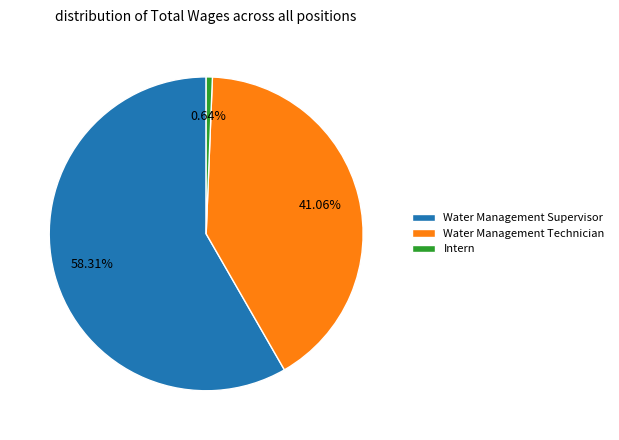

Approximately how many times larger is the value at Water Management Supervisor compared to Intern?

91.6